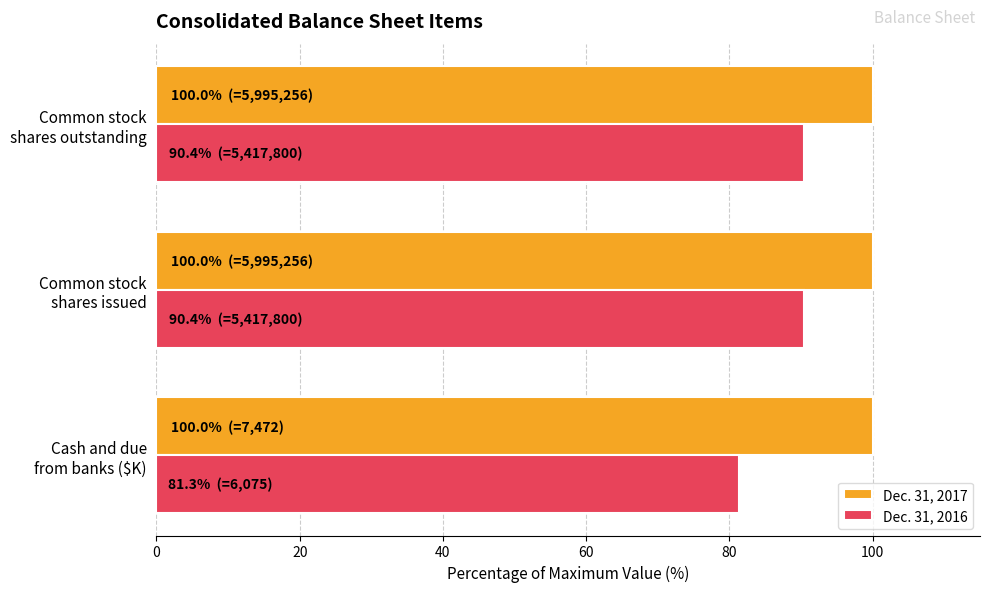

List the series in order of their overall mean, highest first.

Dec. 31, 2017, Dec. 31, 2016